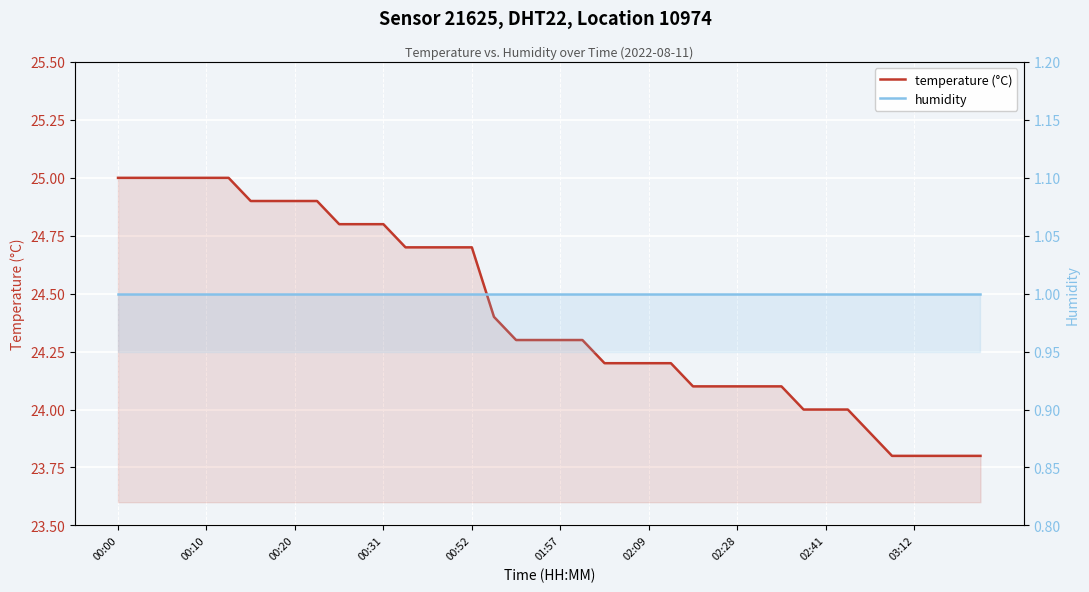

Which series changed the most between 00:00 and 13?

temperature (°C)